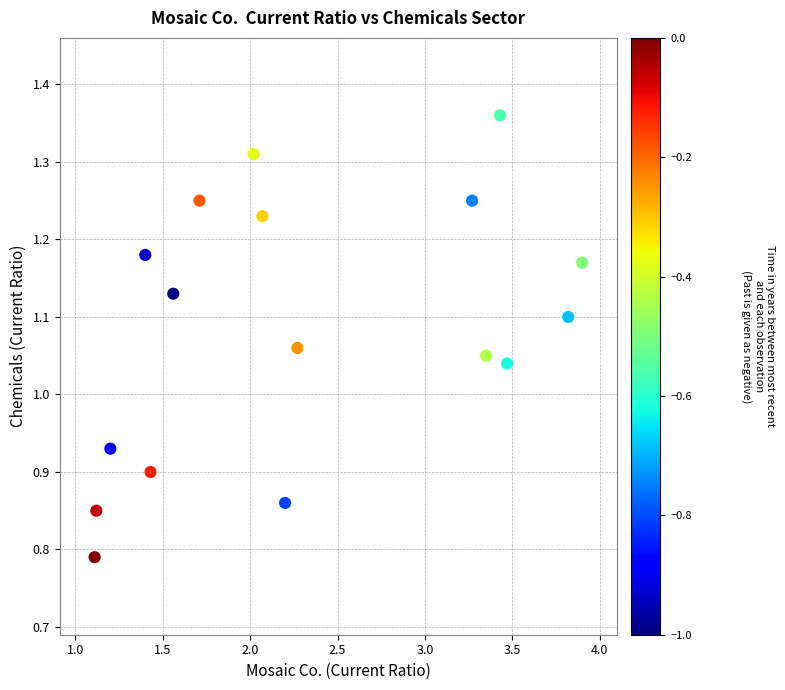

What is the range of X values (max minus min)?

2.8